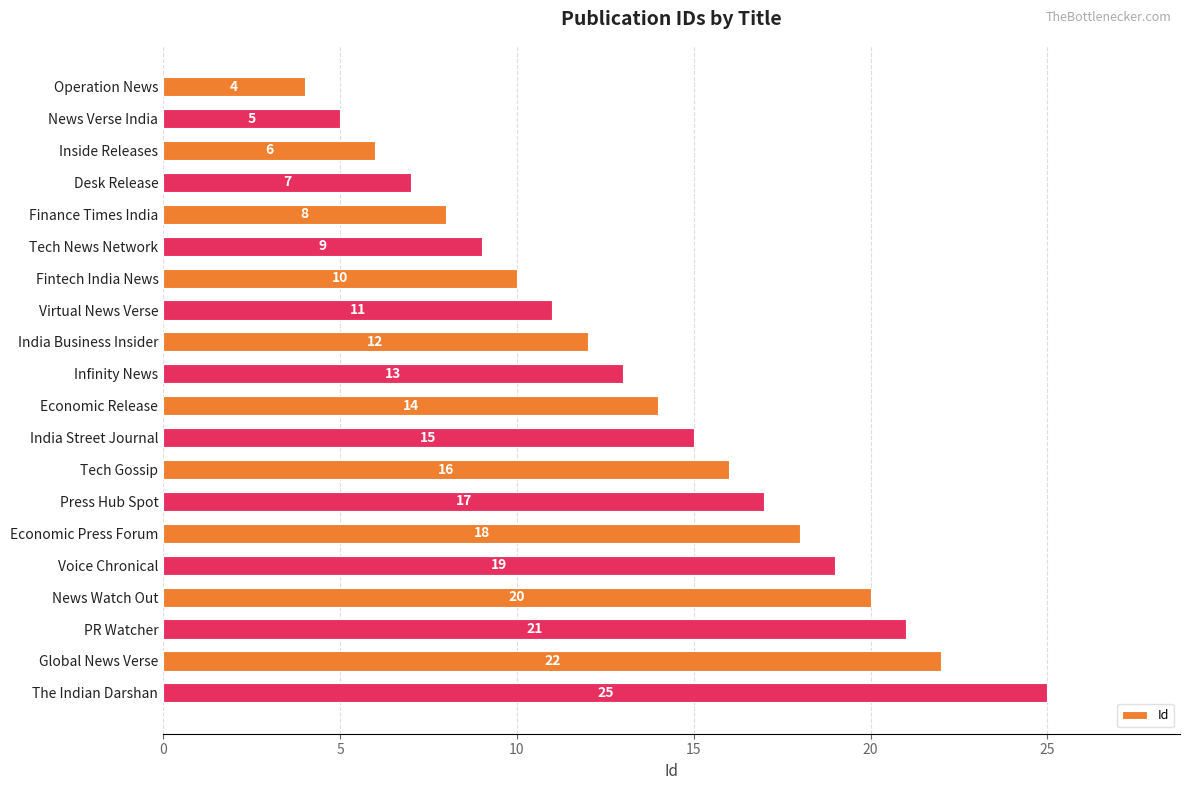

Approximately how many times larger is the value at Fintech India News compared to Economic Press Forum?

0.6